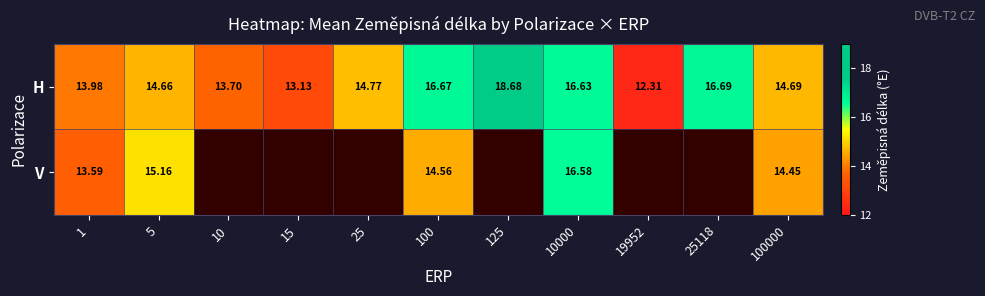

Which category has the lowest value across all series?

19952